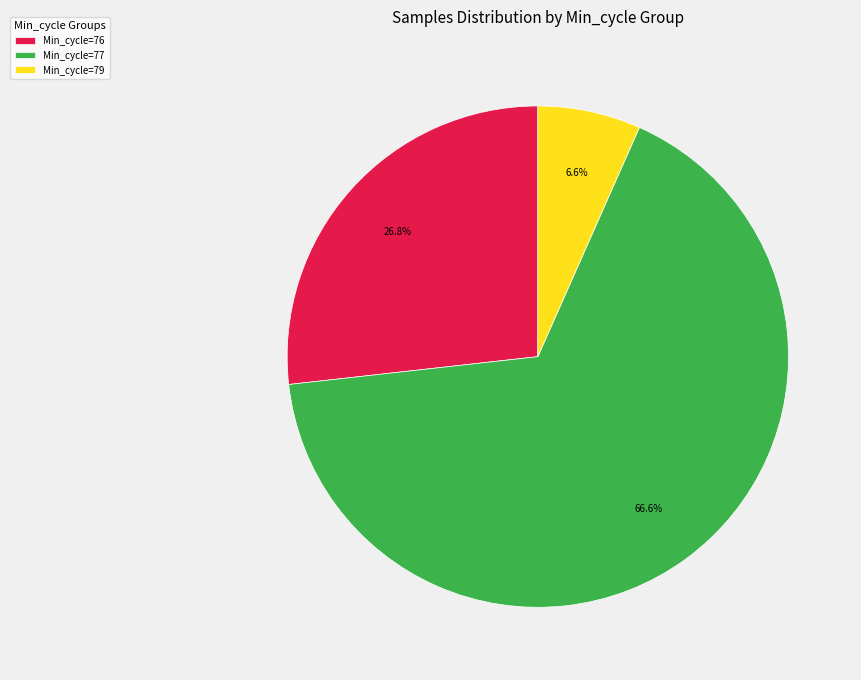

Do Min_cycle=77 and Min_cycle=79 together represent more than half of the pie?

Yes